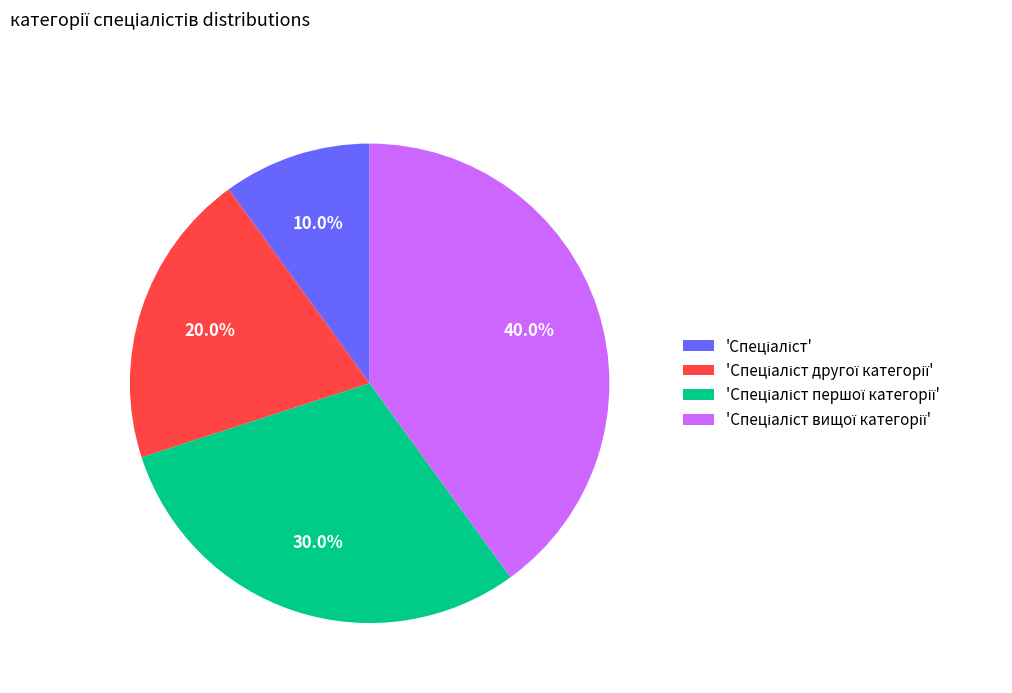

Does any single category account for the majority?

No